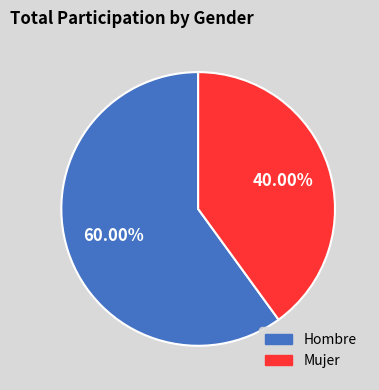

What is the ratio of the value at Hombre to the value at Mujer?

1.5